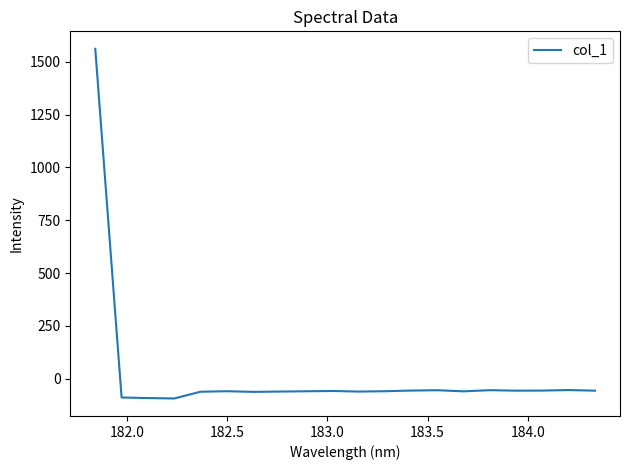

What is the minimum value shown in the chart?

-93.4